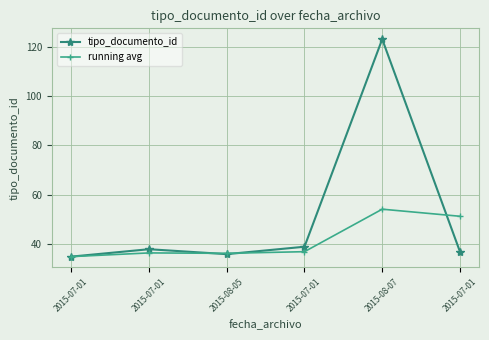

What is the total value across all series at 2015-07-01?

70.0